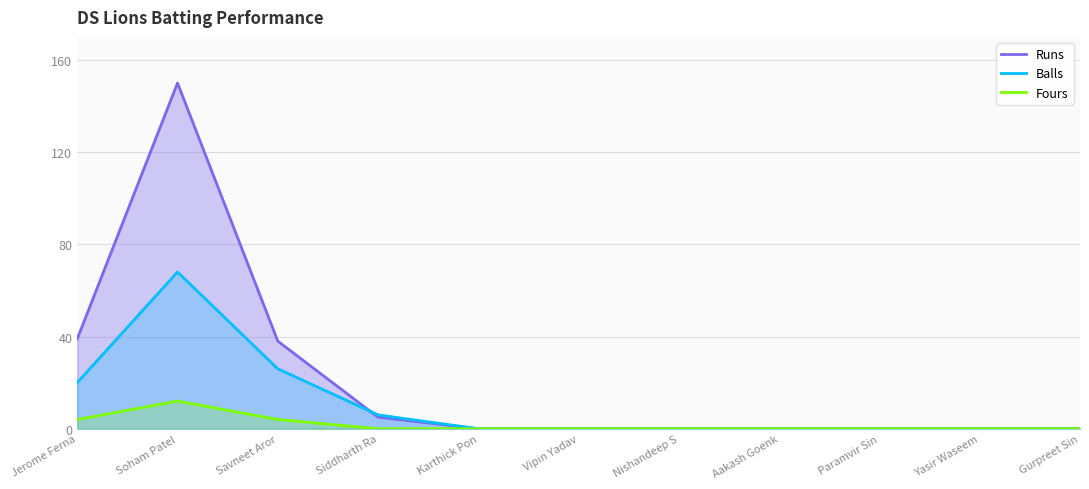

What is the value of the Runs point at the 2nd from the left?

150